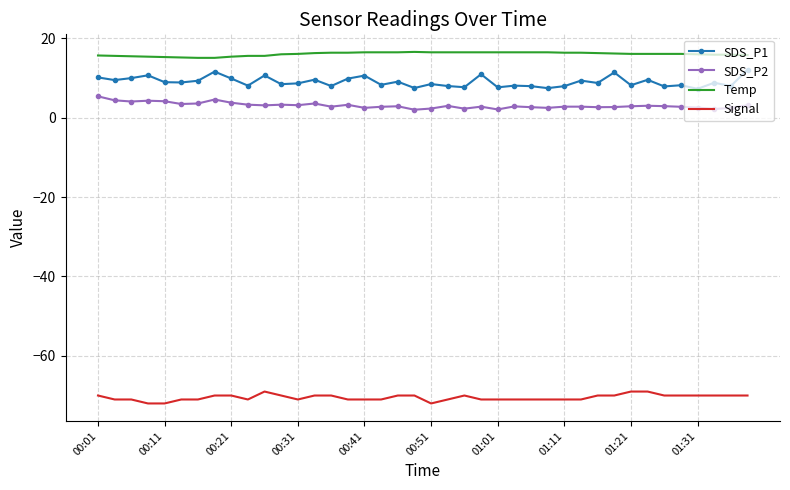

What is the minimum value shown in the chart?

-72.0